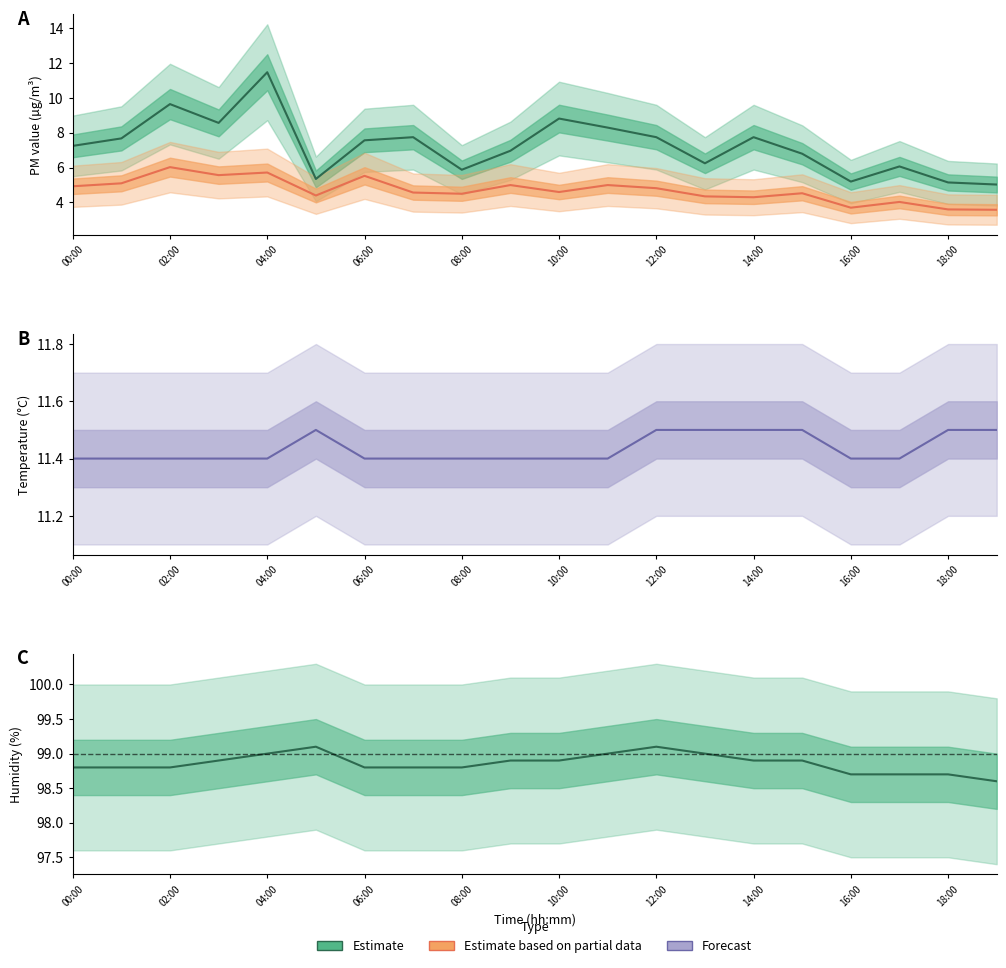

What is the sum of all SDS_P1 Estimate values?

145.3